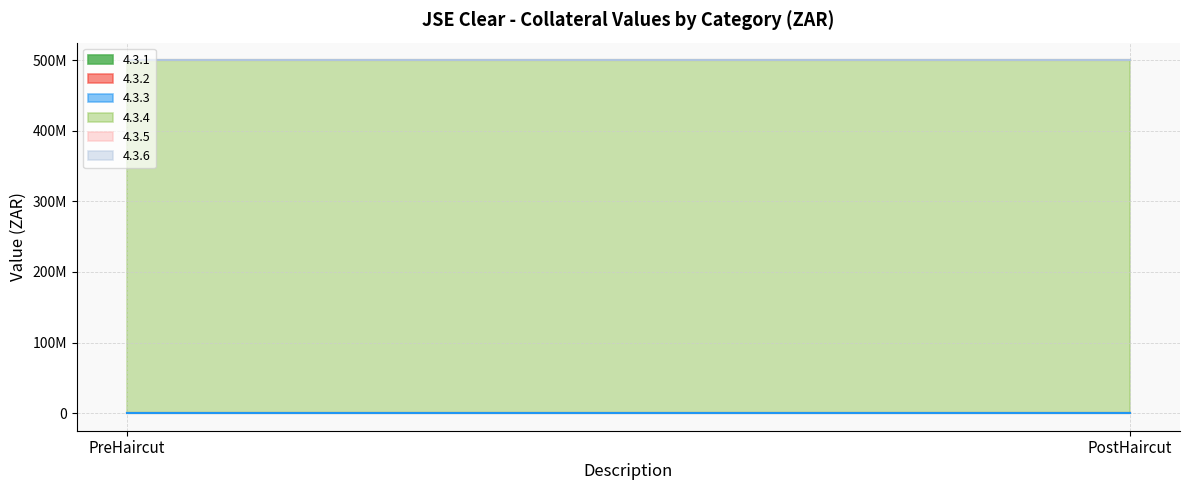

Reading right to left, transcribe all the data shown in this chart.

4.3.1: 0	0
4.3.2: 0	0
4.3.3: 0	0
4.3.4: 500000000	500000000
4.3.5: 0	0
4.3.6: 0	0